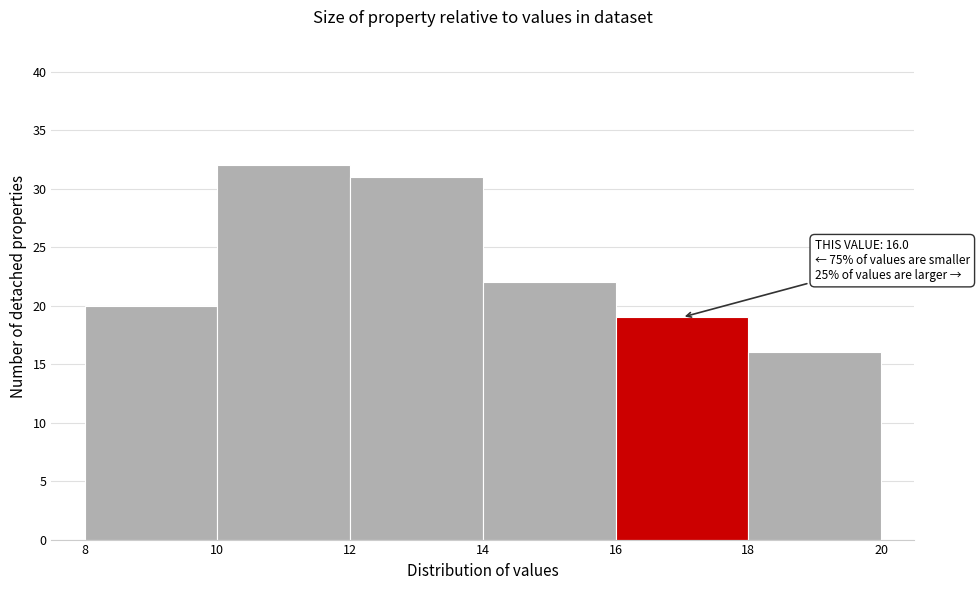

Over which range of the x-axis is the bar tallest?

10 to 12